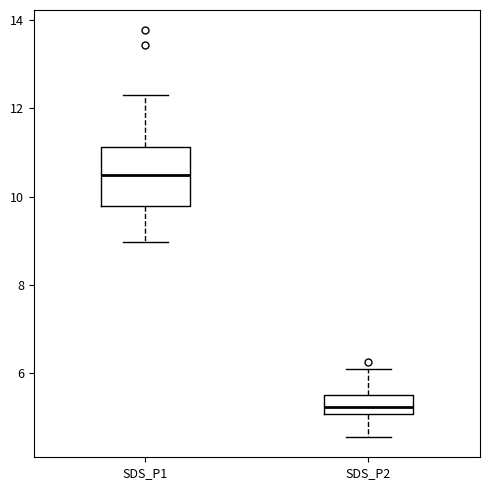

Reading left to right, read every box against the y-axis: the position of its median line, the range the box covers, and the ends of its whiskers. The values are not printed on the chart, so give them approximately, as read against the axis.

SDS_P1: median 10.4, box 9.8 to 11.2, whiskers 9.0 to 12.4
SDS_P2: median 5.2, box 5.0 to 5.6, whiskers 4.6 to 6.2